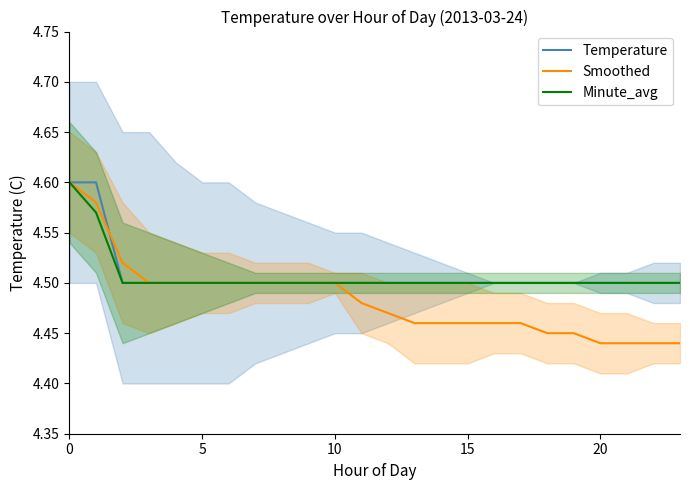

What is the value of the Smoothed point at the 17th from the left?

4.5